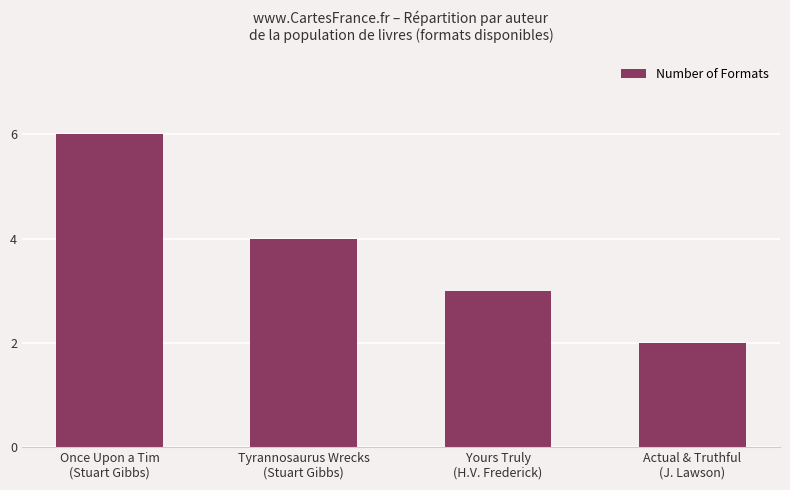

How many categories are shown in the chart?

4